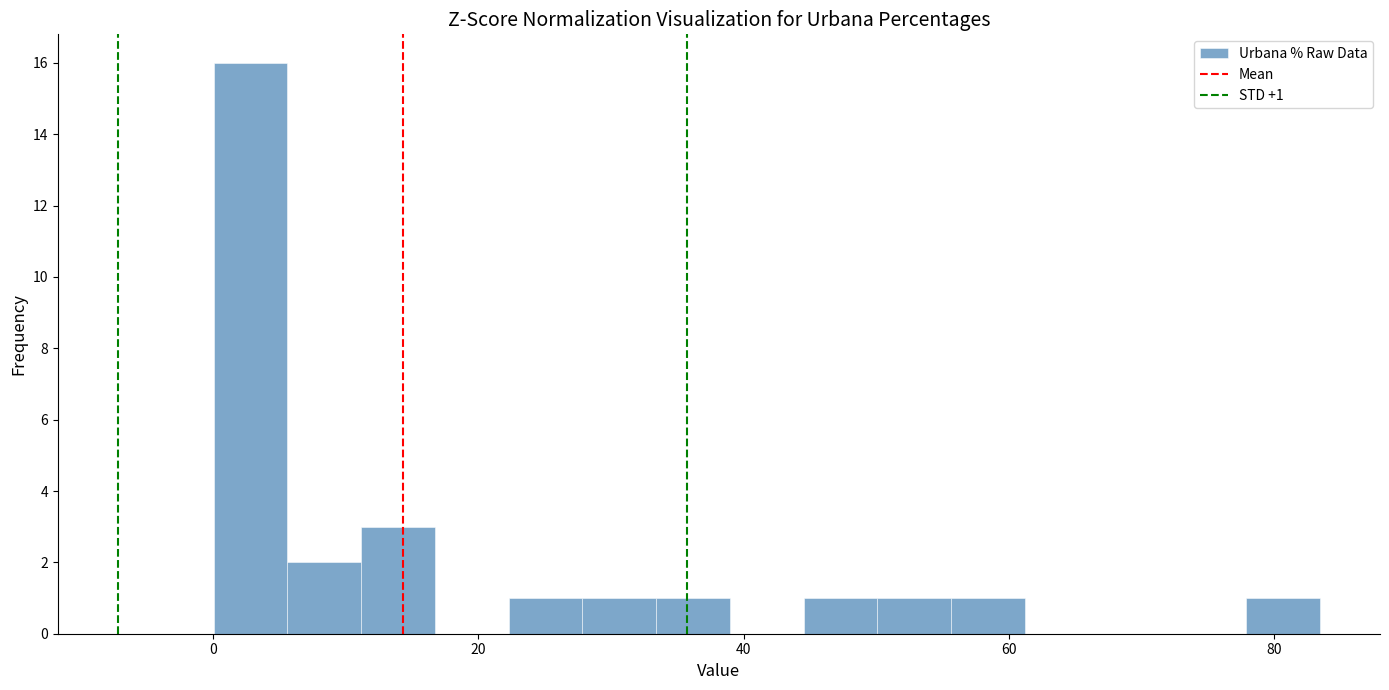

Around what value on the x-axis is the tallest bar? Give the approximate position of its centre, as read against the axis.

2